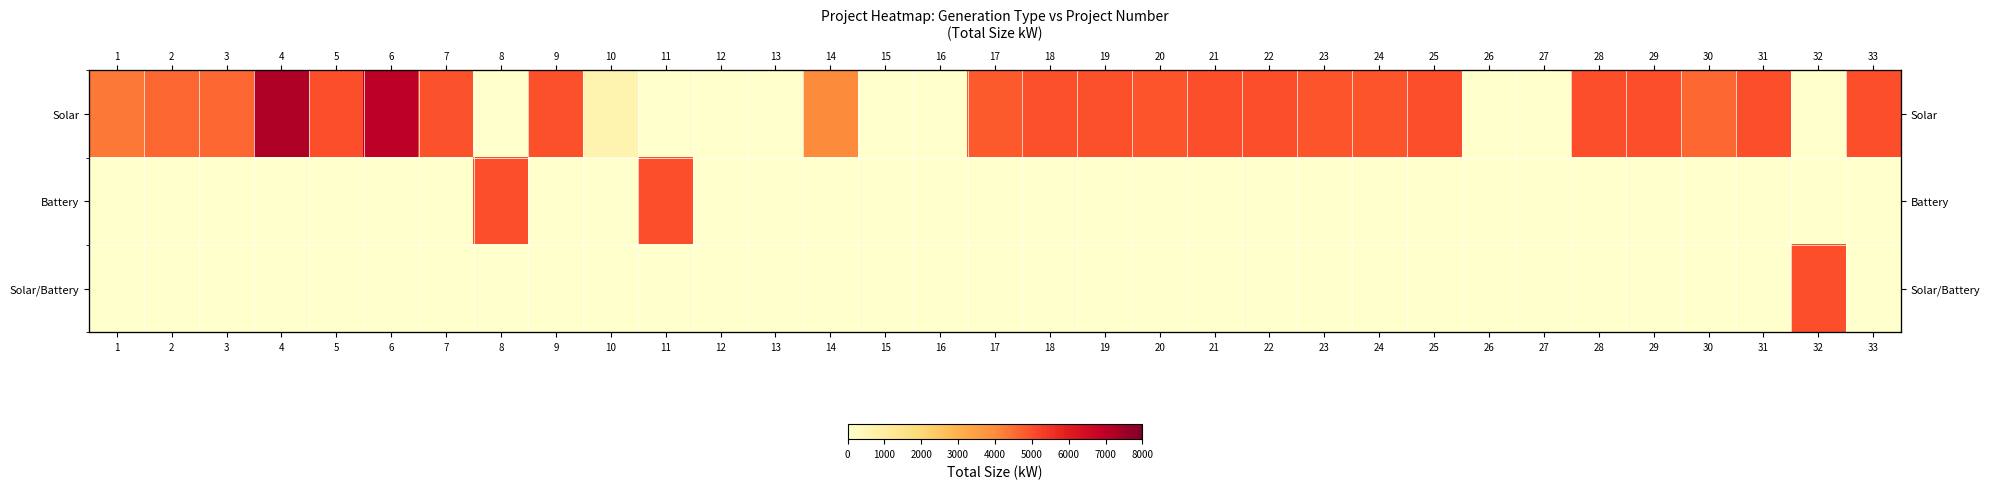

Which category has the lowest value across all series?

8